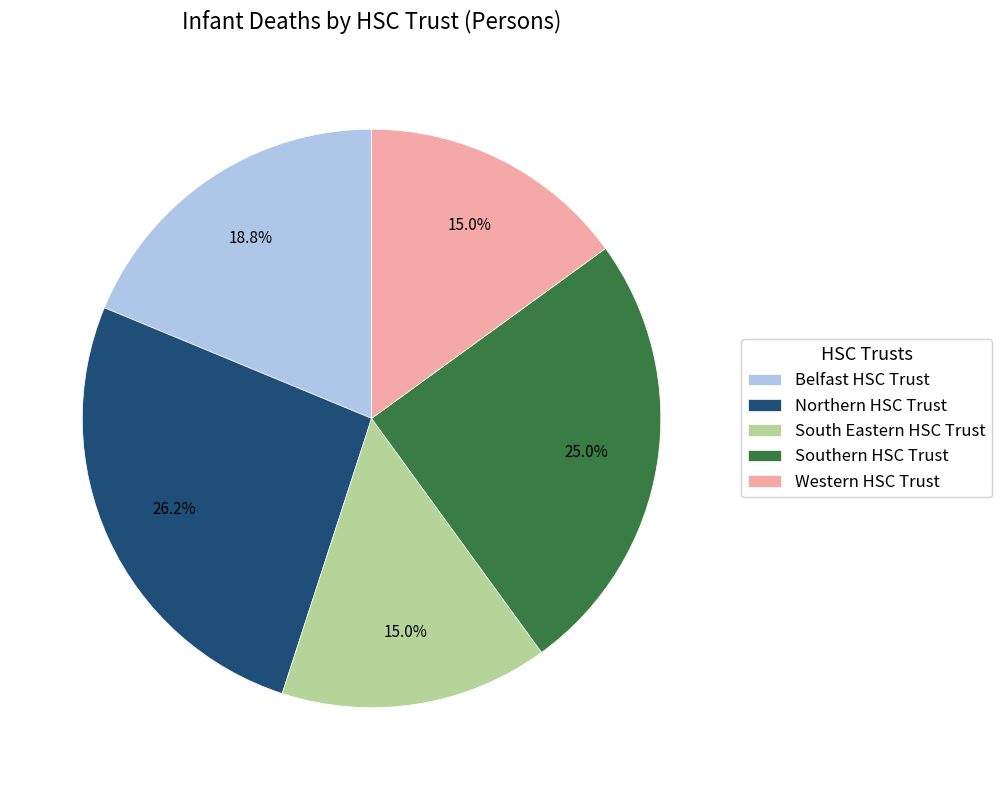

To the nearest percent, what percentage of the pie is Northern HSC Trust?

26%